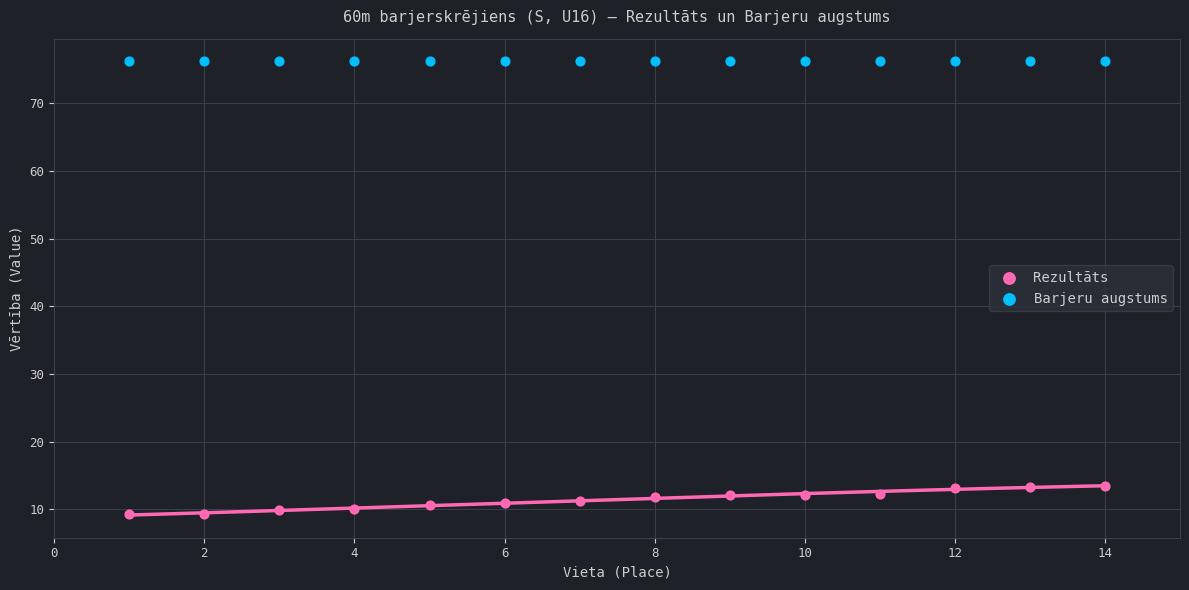

Which series reaches the maximum Y coordinate?

Barjeru augstums